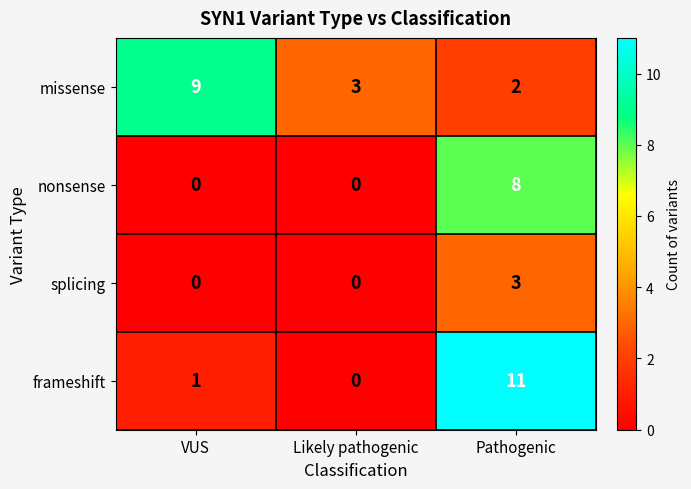

What is the maximum value for nonsense?

8